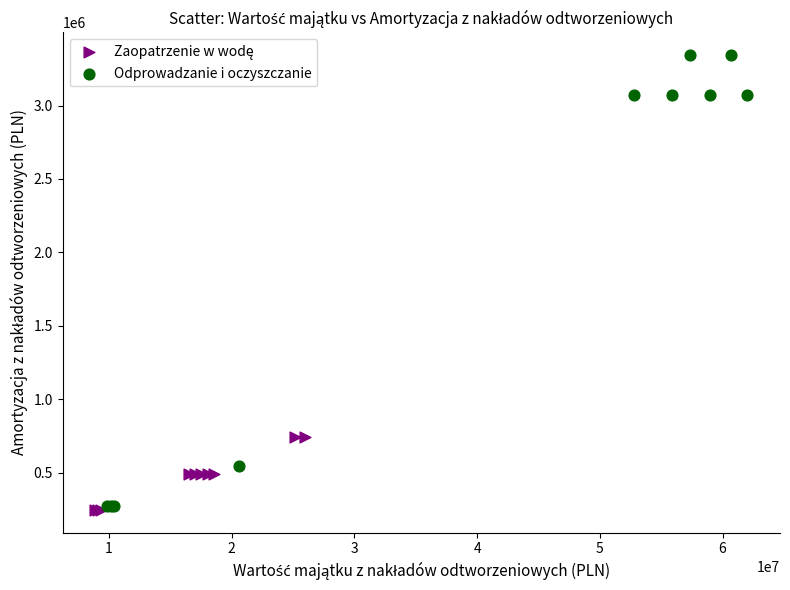

Which series has the widest spread of Y values?

Odprowadzanie i oczyszczanie